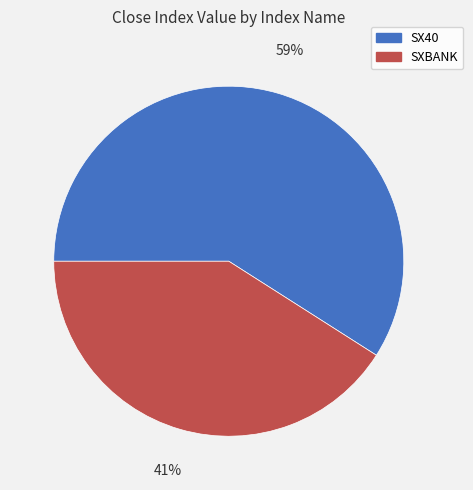

How many segments does this pie chart have?

2